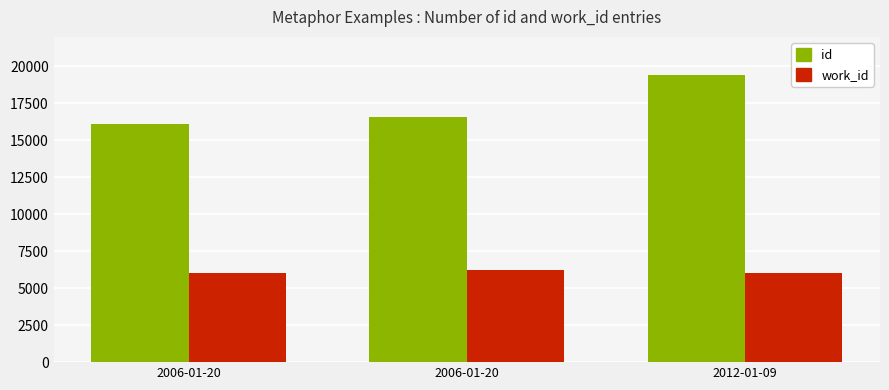

How many bars are there in total?

6